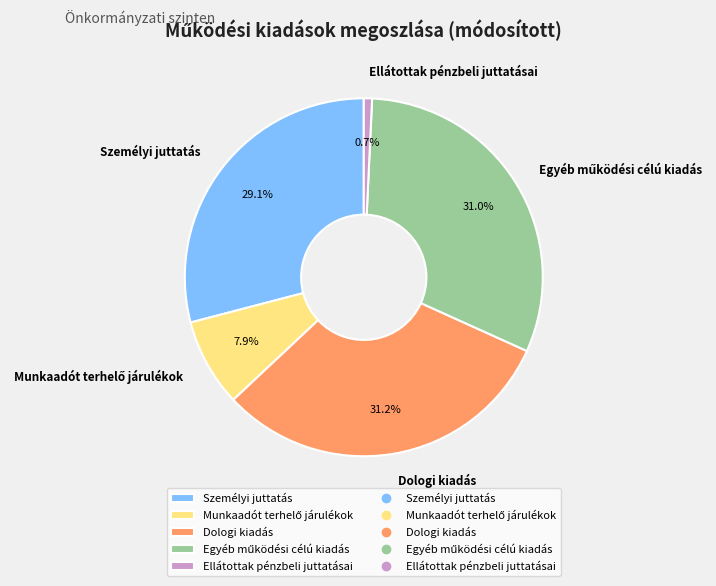

Does any single category account for the majority?

No